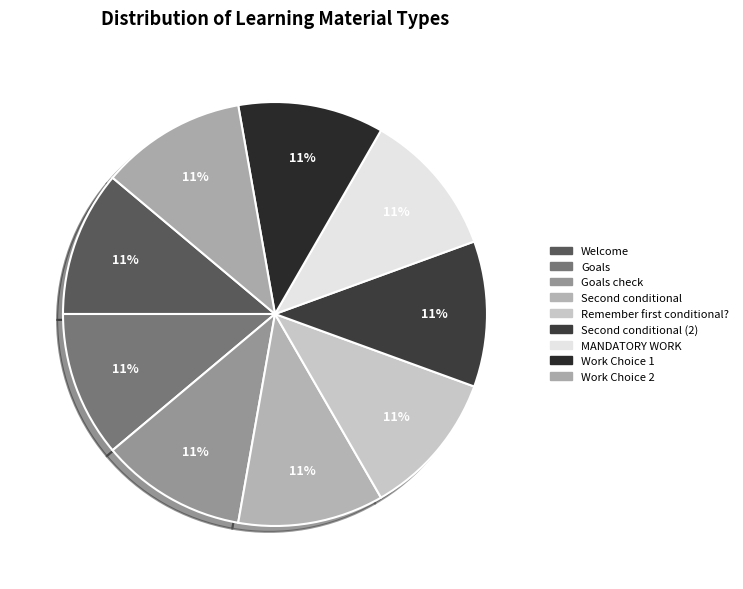

How many slices are in this pie chart?

9